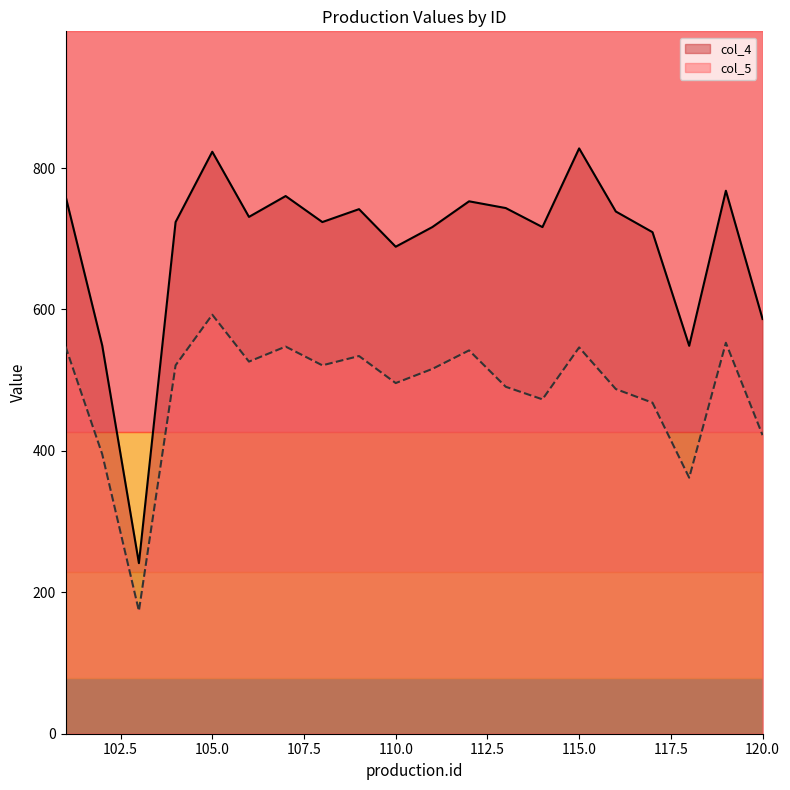

What is the spread (max minus min) of values at 110.0?

192.9